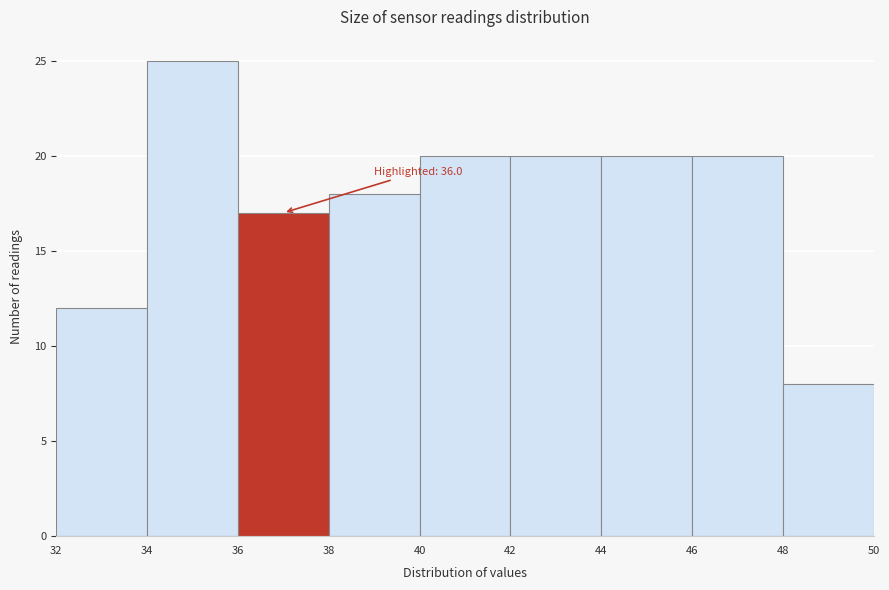

Over which range of the x-axis is the bar tallest?

34 to 36